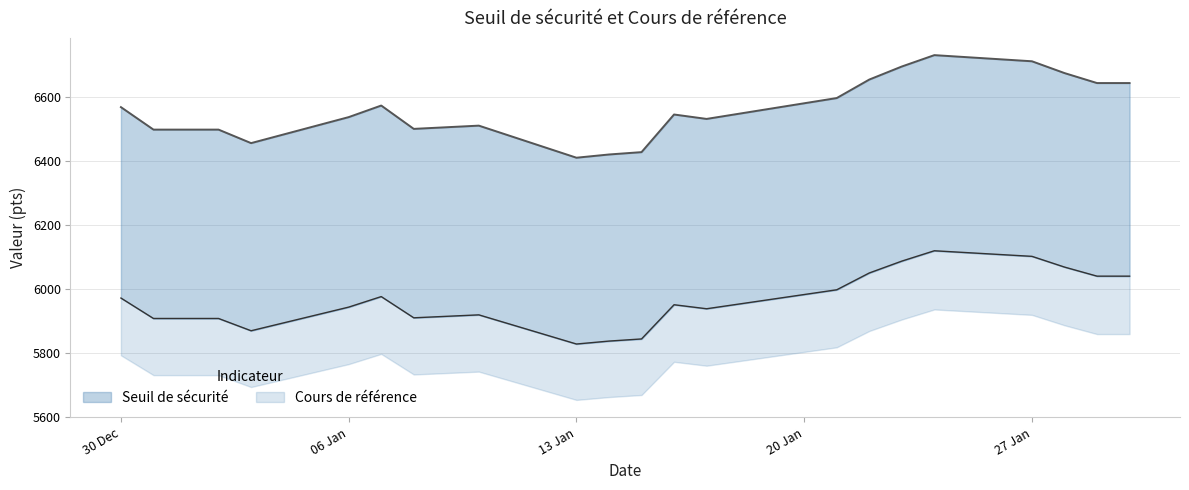

At which category is the sum across all series the highest?

2025-01-24